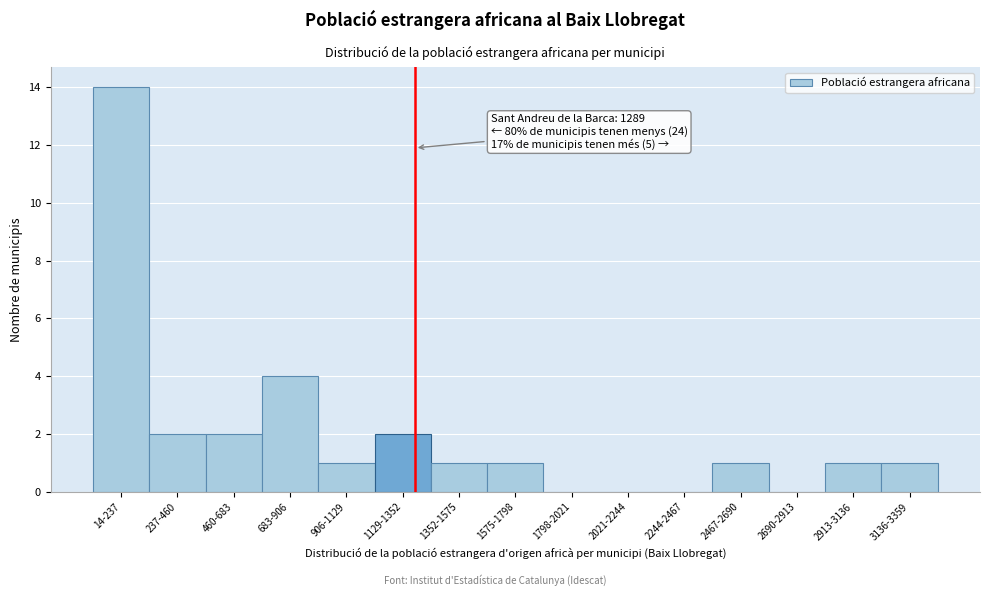

Reading left to right, what are all the values shown in this chart?

14-237=14	237-460=2	460-683=2	683-906=4	906-1129=1	1129-1352=2	1352-1575=1	1575-1798=1	1798-2021=0	2021-2244=0	2244-2467=0	2467-2690=1	2690-2913=0	2913-3136=1	3136-3359=1